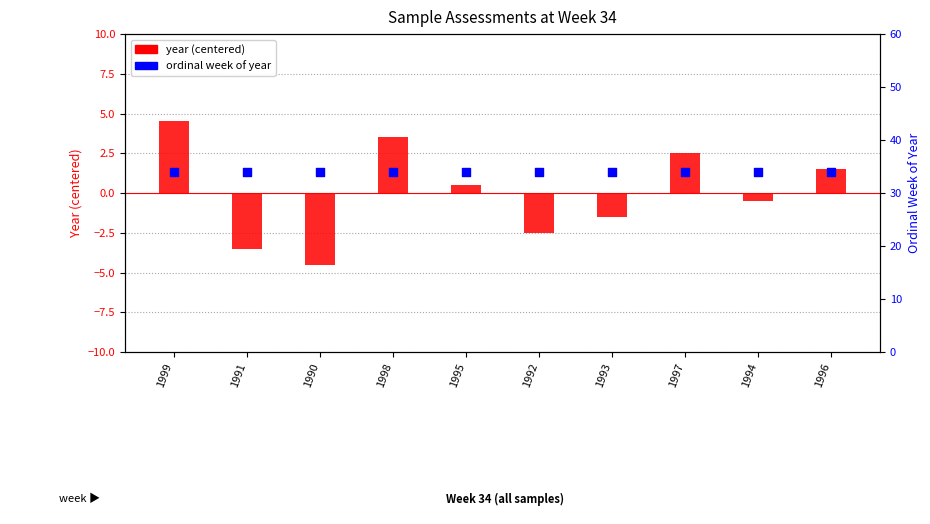

Is the value of ordinal week of year at 1995 greater than the value of year (centered) at 1996?

Yes